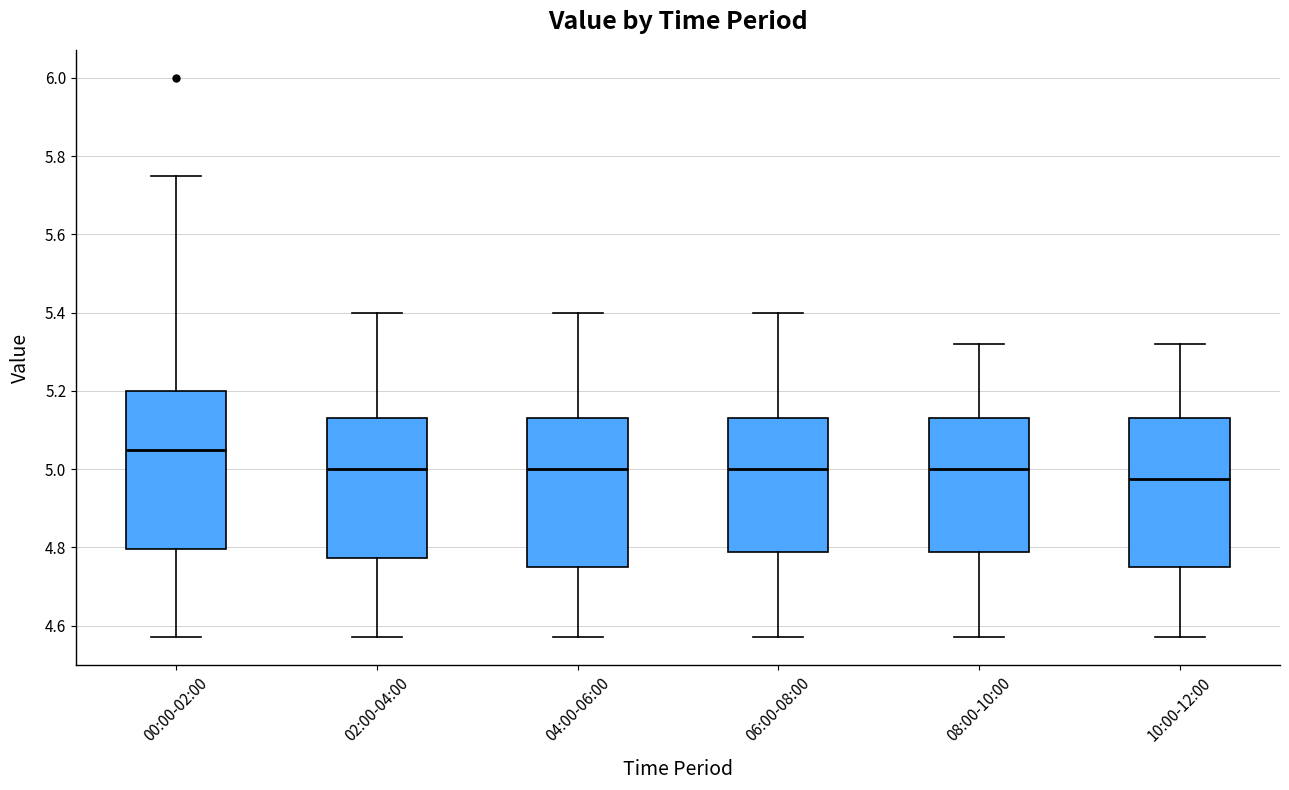

Where is the upper edge of the box for 00:00-02:00 on the y-axis? The values are not printed on the chart, so give them approximately, as read against the axis.

5.20